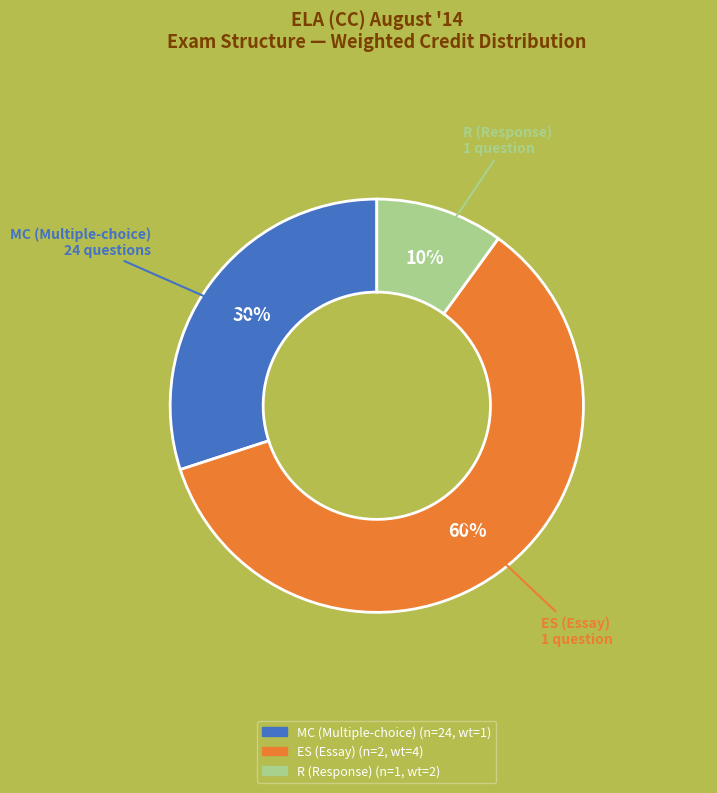

Combined, do R (Response) and MC (Multiple-choice) account for over 50%?

No